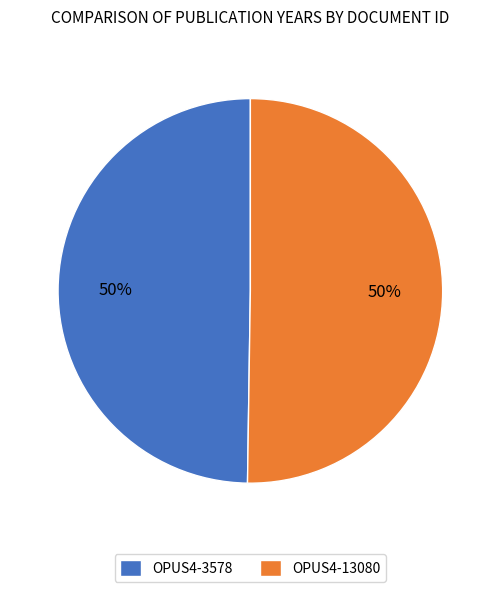

Is the sum of OPUS4-3578 and OPUS4-13080 greater than half?

Yes